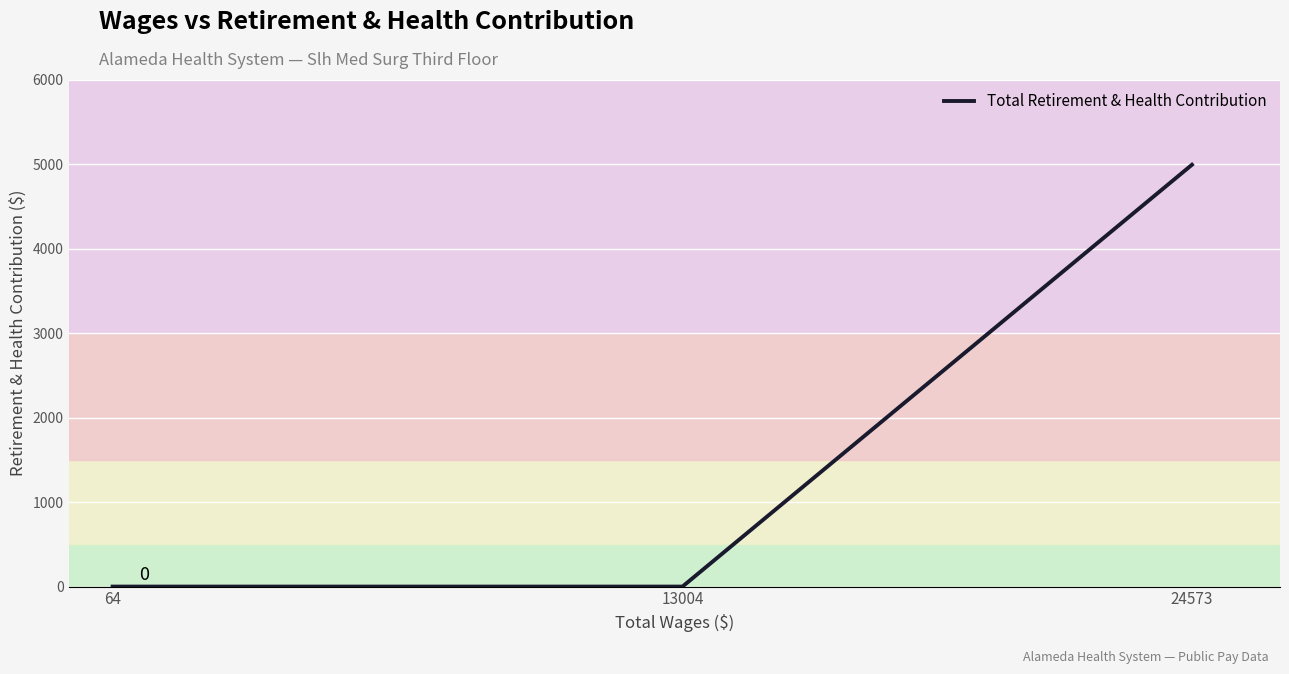

How many lines are shown in the chart?

1